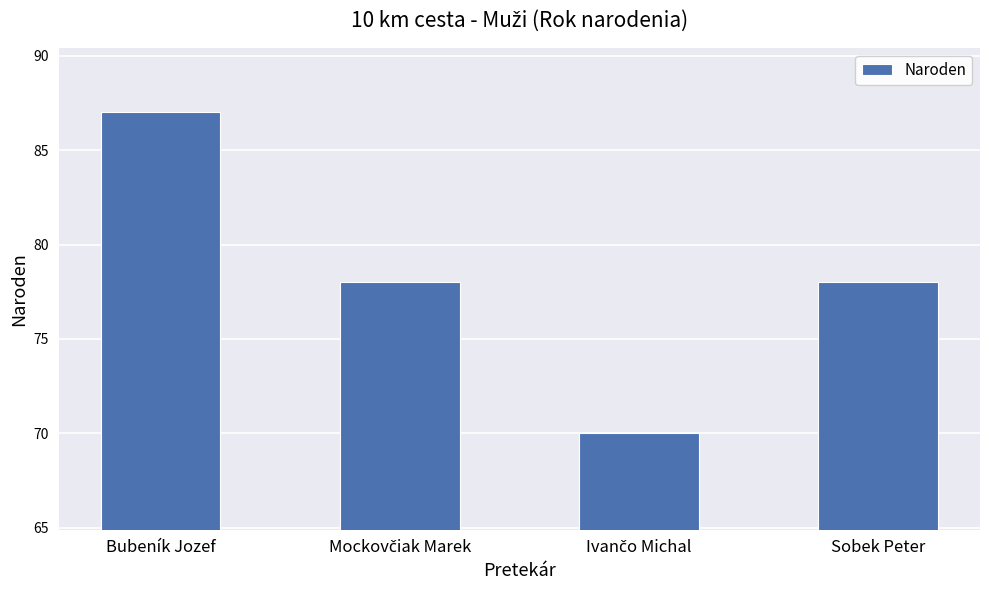

The chart shows a value of 121 at Bubeník Jozef. True or false?

False